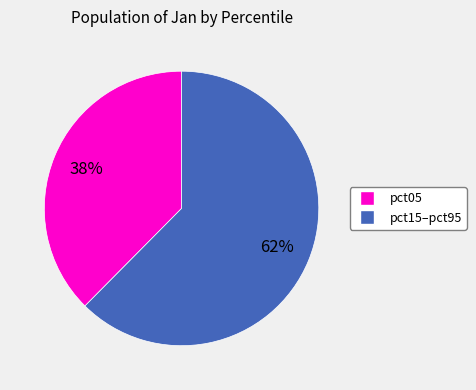

Does any single category account for the majority?

Yes